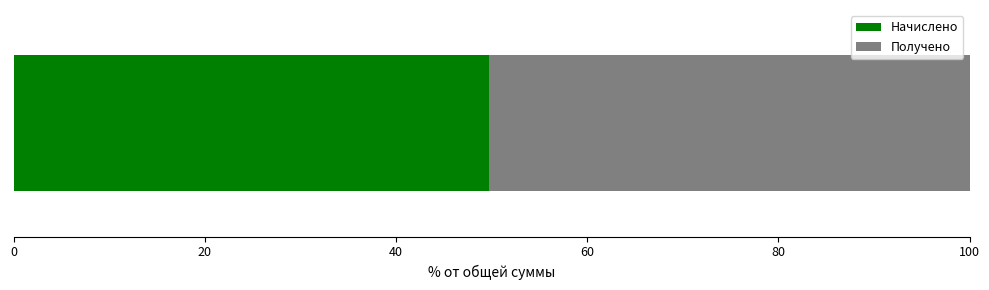

What is the maximum value for Начислено?

49.7